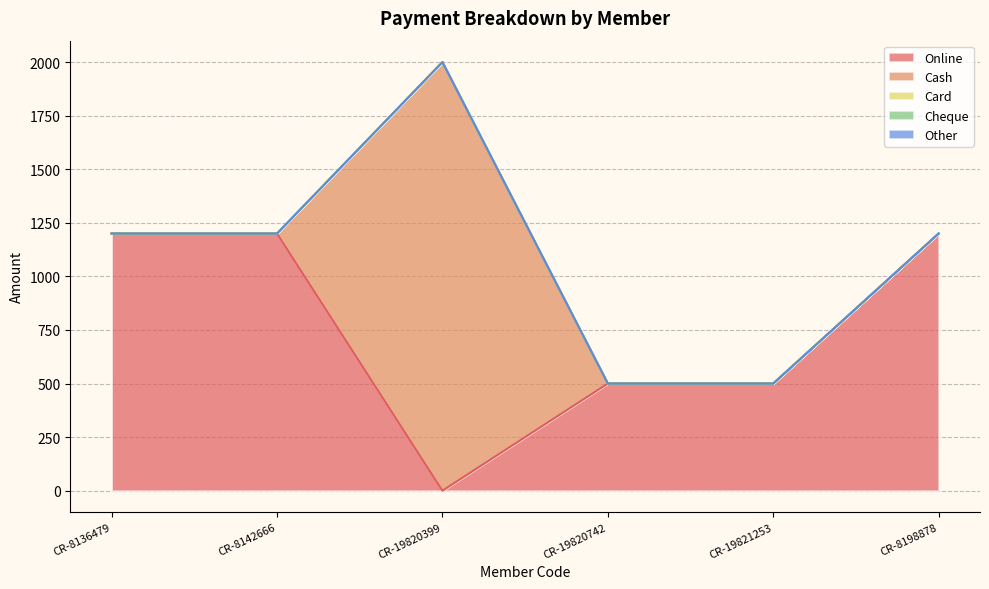

Rank the categories by Online value from lowest to highest.

CR-19820399, CR-19820742, CR-19821253, CR-8136479, CR-8142666, CR-8198878